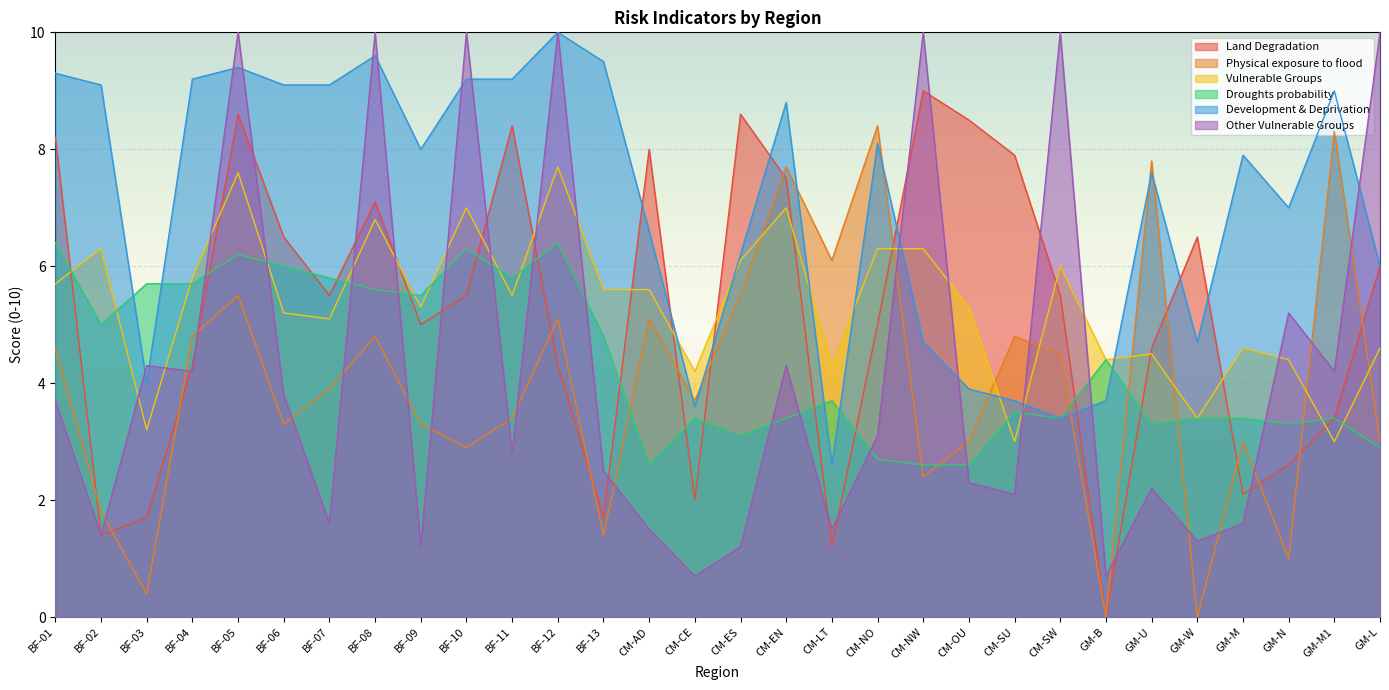

Is the value of Droughts probability at BF-13 greater than the value of Land Degradation at BF-13?

Yes